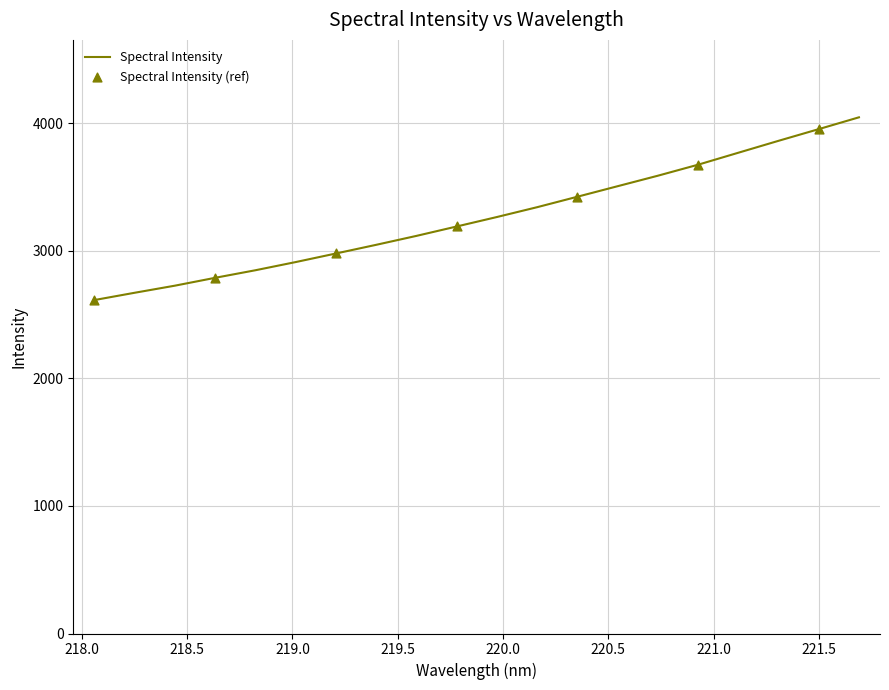

What is the difference between the maximum and minimum values?

1432.8